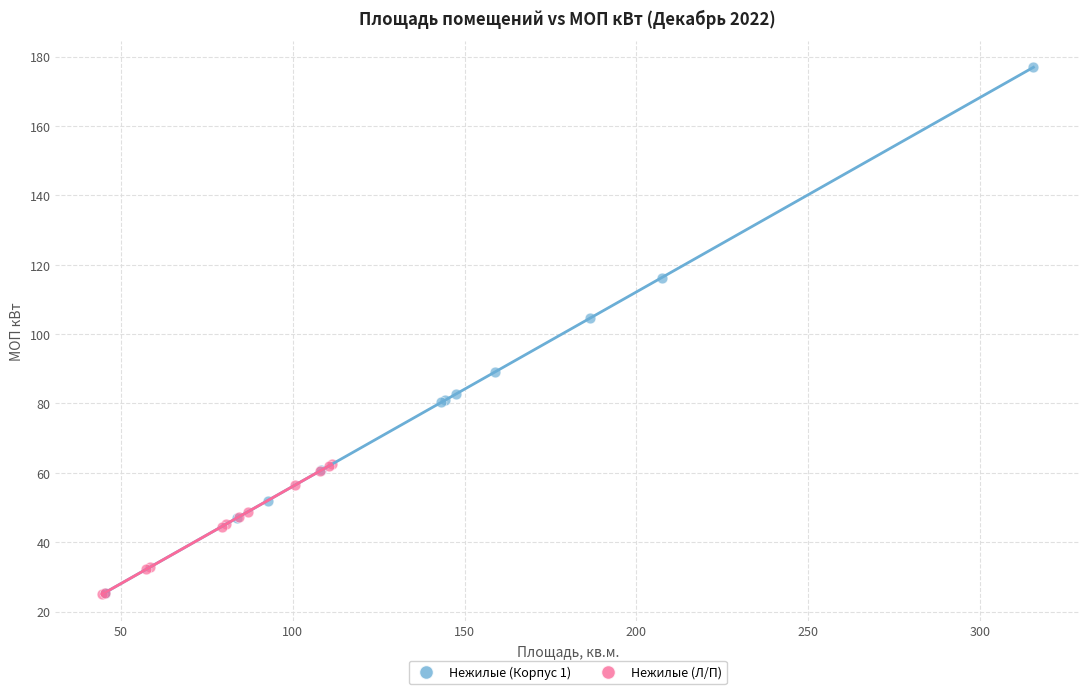

Which series has the largest Y range (max minus min)?

Нежилые (Корпус 1)